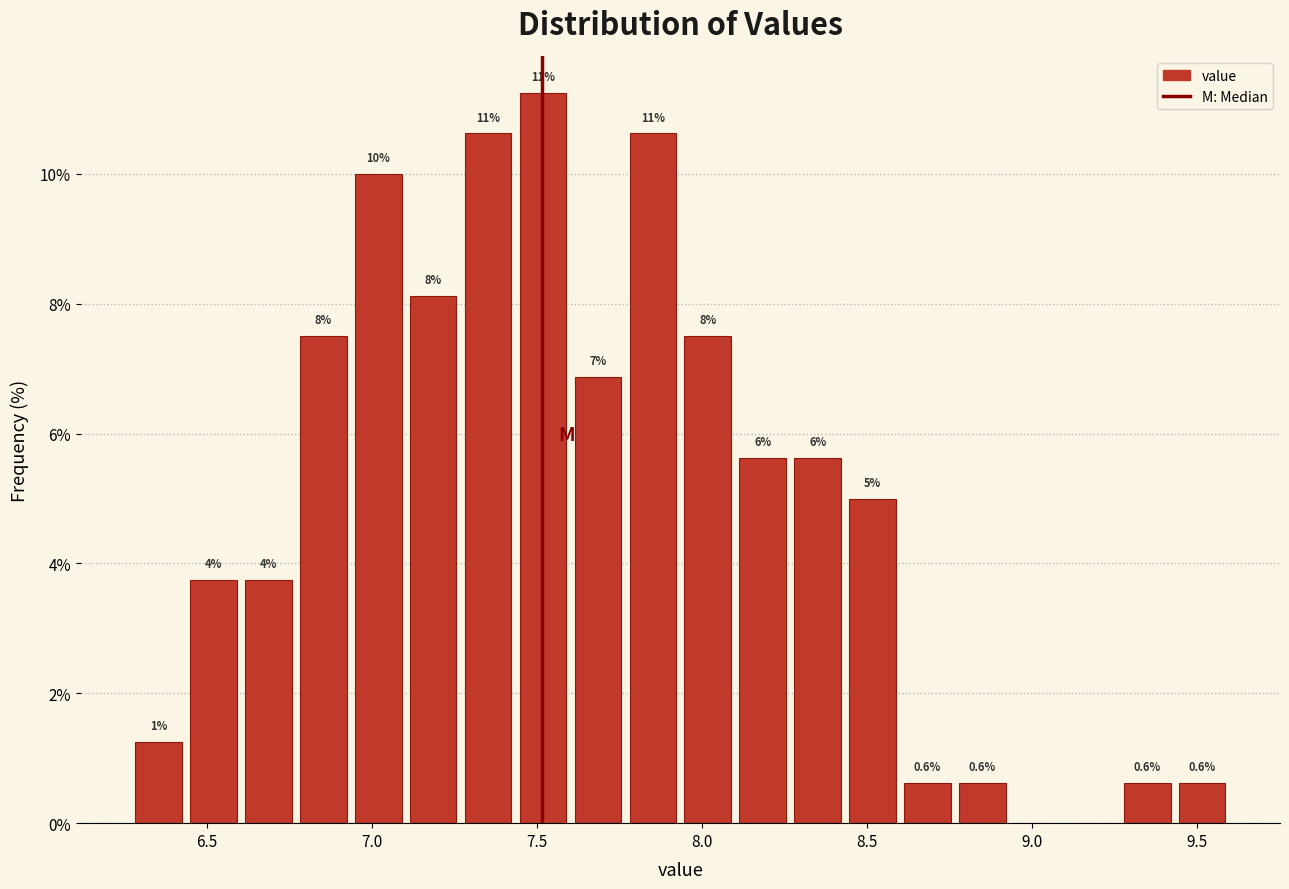

Read against the x-axis, roughly where is the centre of the tallest bar?

7.50